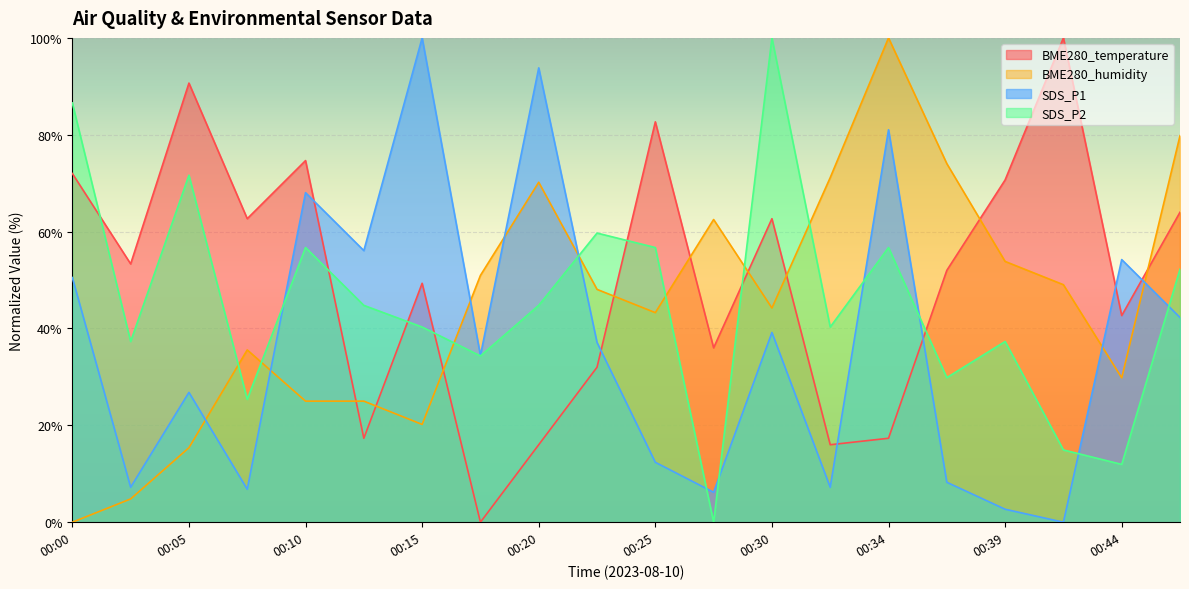

Which series has the widest spread of values?

BME280_temperature